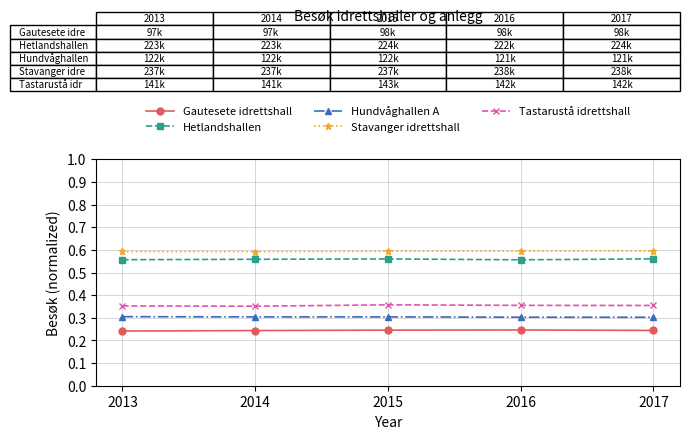

True or false: Gautesete idrettshall and Hundvåghallen A cross at least once.

False